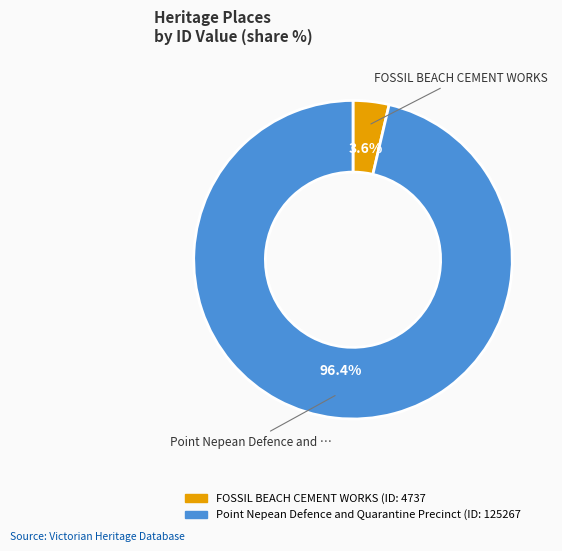

To the nearest percent, what is the difference between the Point Nepean Defence and Quarantine Precinct and FOSSIL BEACH CEMENT WORKS slice percentages?

93%